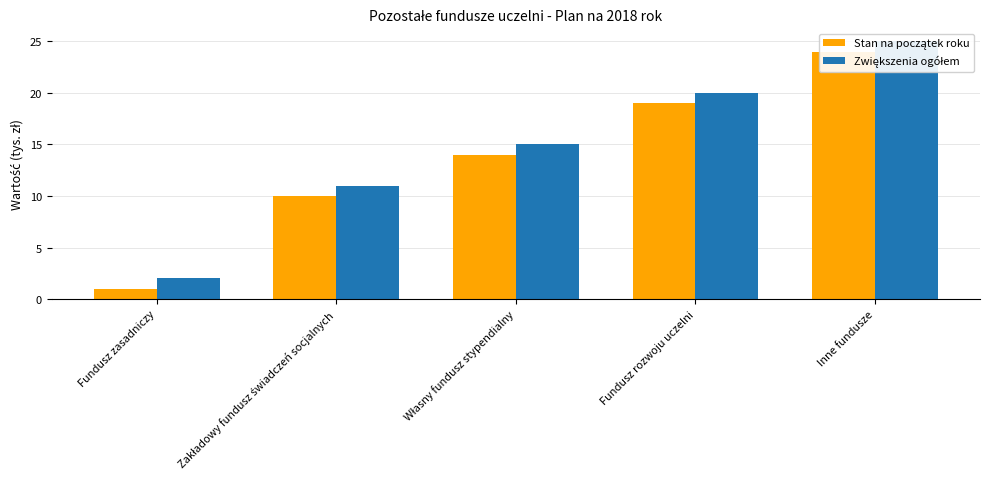

Count the number of data series in this chart.

2